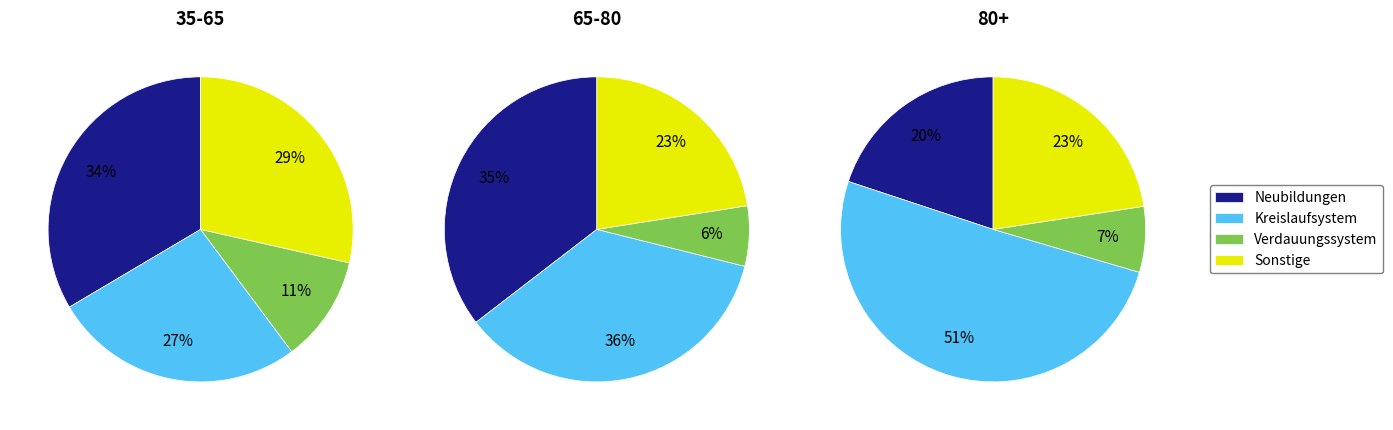

Which series has the largest range (max minus min)?

Kreislaufsystem